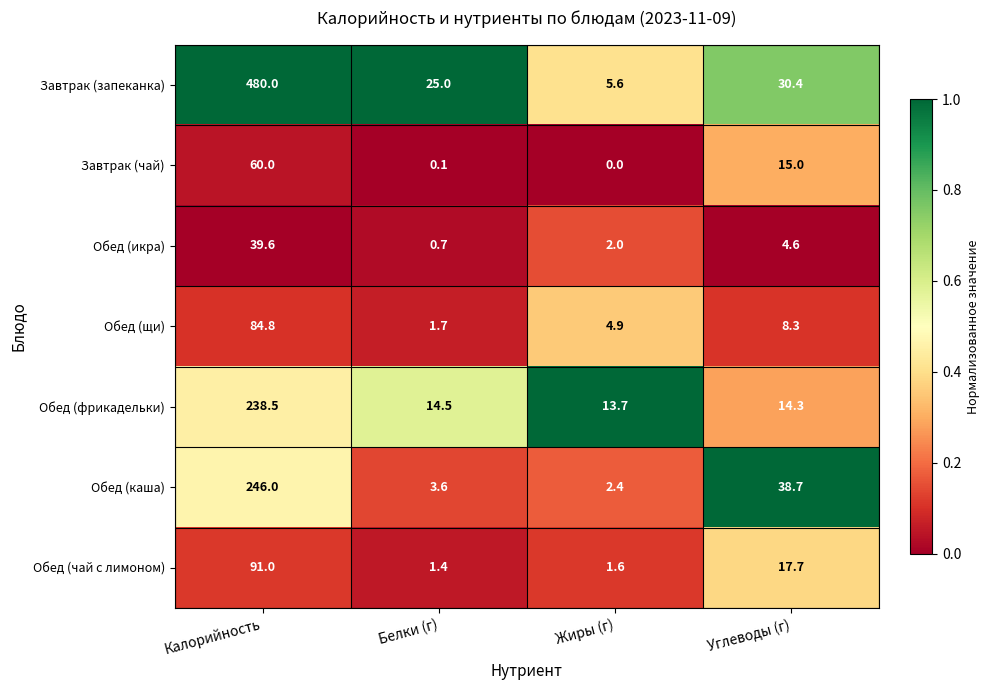

Which series changed the most between Белки (г) and Жиры (г)?

Завтрак (запеканка)